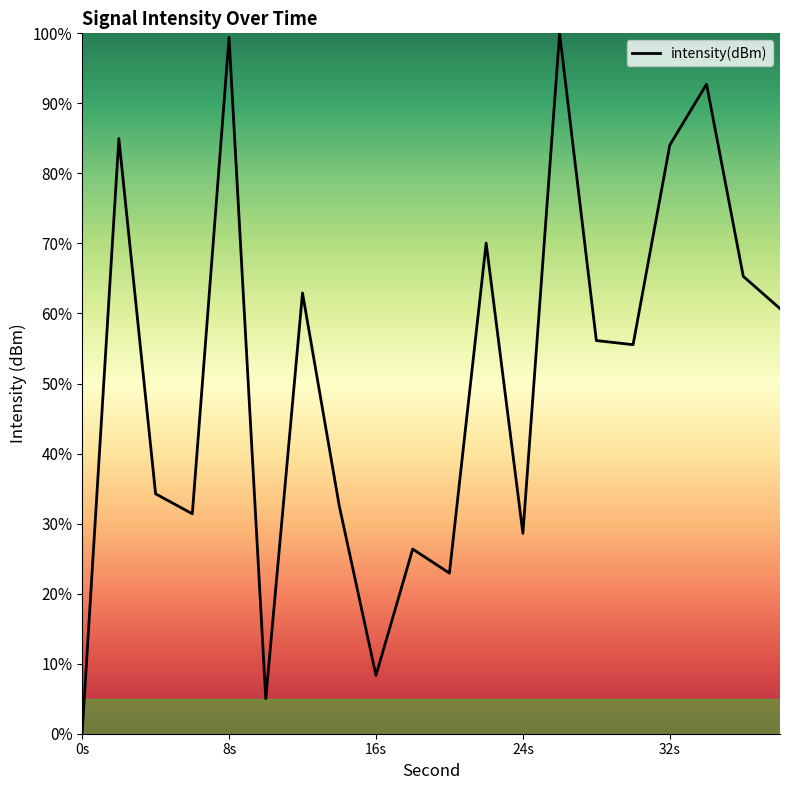

True or false: the data has more than 2 interior local peaks.

True